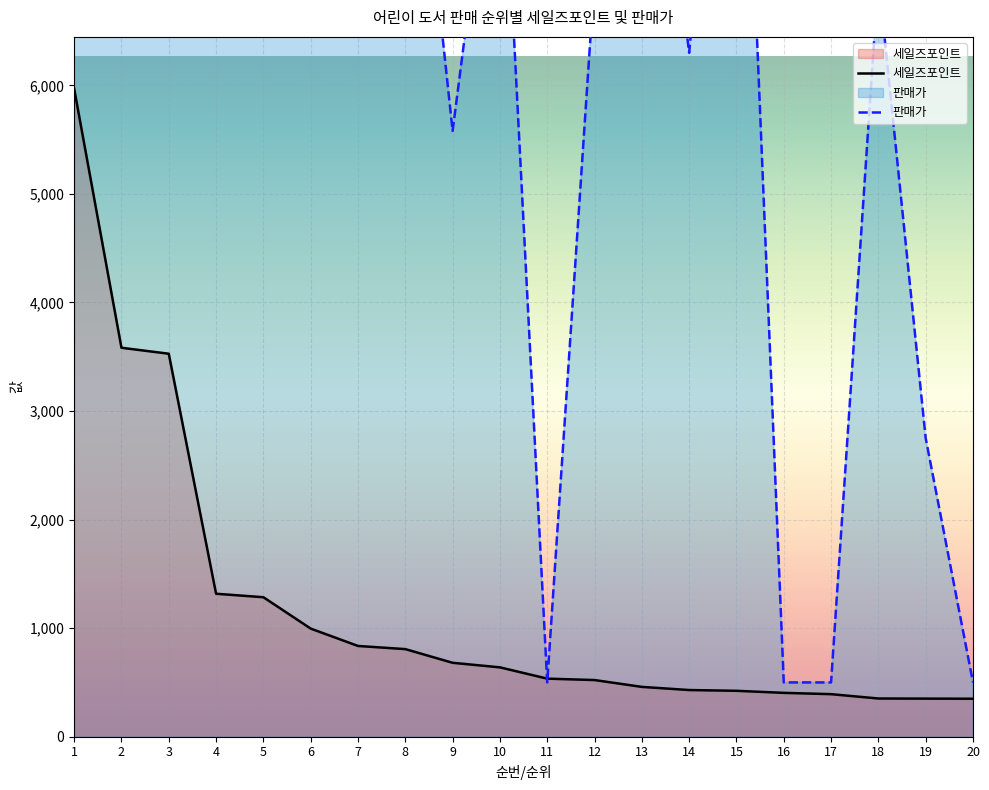

Where does the 세일즈포인트 series first go above 639?

1